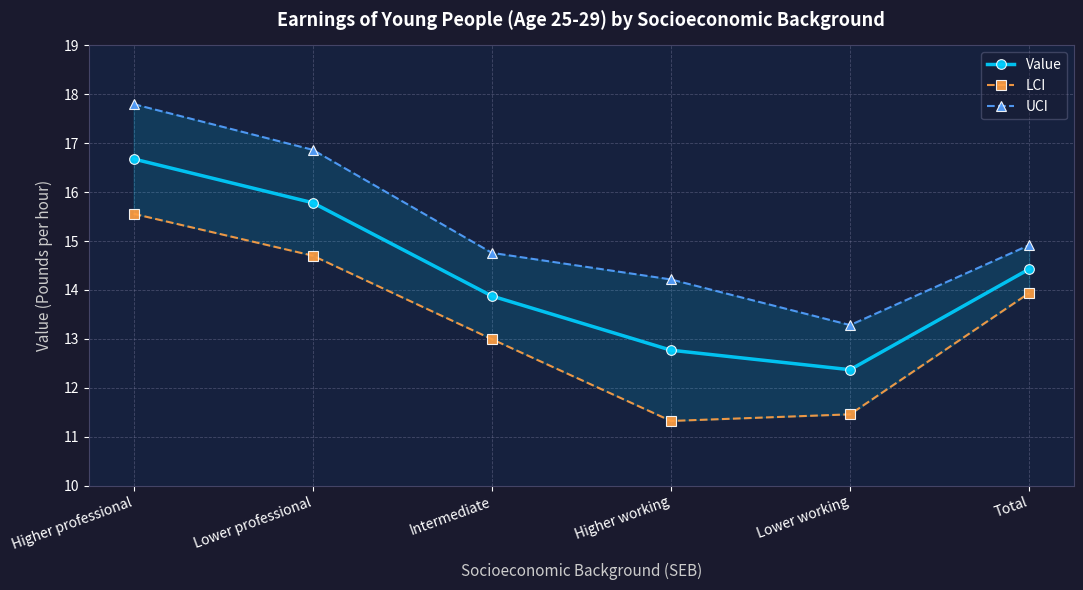

What is the sum of the LCI values at Higher professional and Total?

29.5